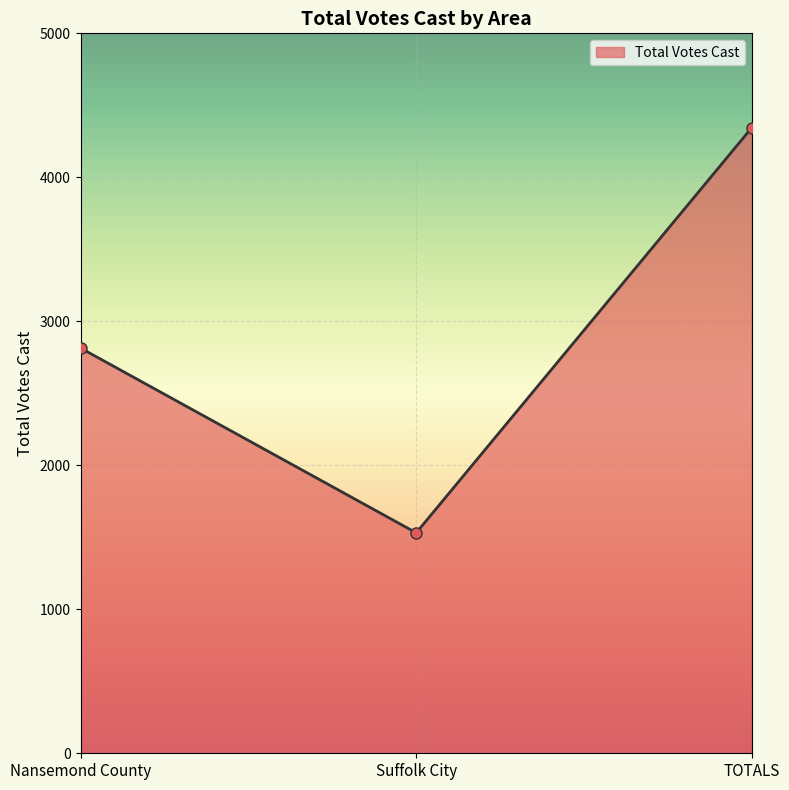

At which category does the chart reach its minimum across all series?

Suffolk City